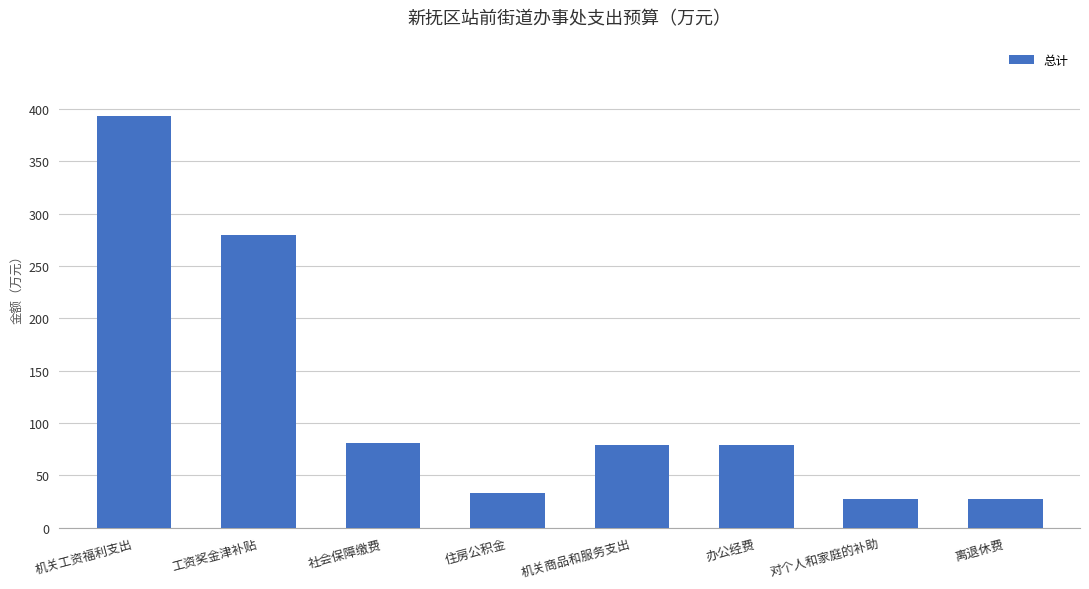

The value at 办公经费 is 122.9. True or false?

False